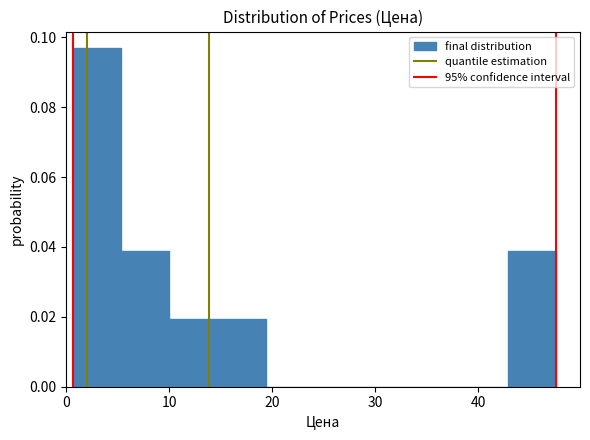

Which range on the x-axis has the tallest bar?

1 to 5